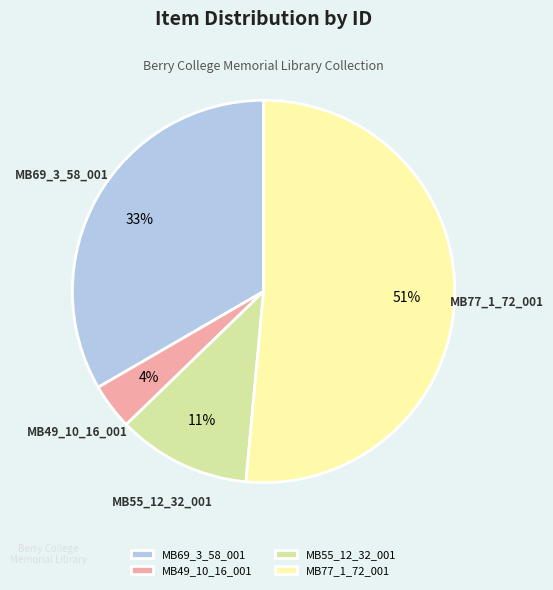

Approximately how many times larger is the value at MB55_12_32_001 compared to MB69_3_58_001?

0.3